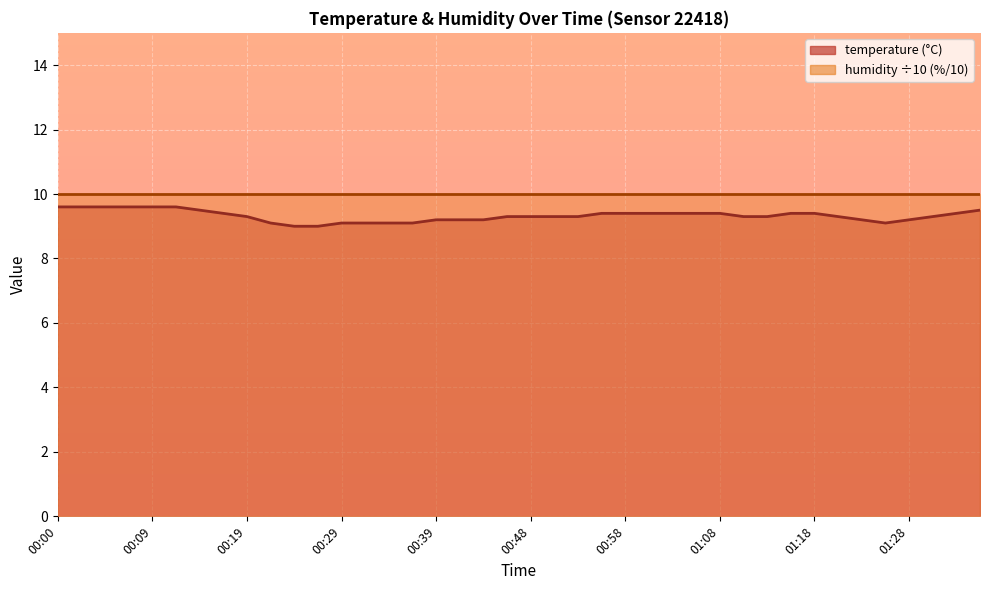

Count the number of categories in the chart.

40